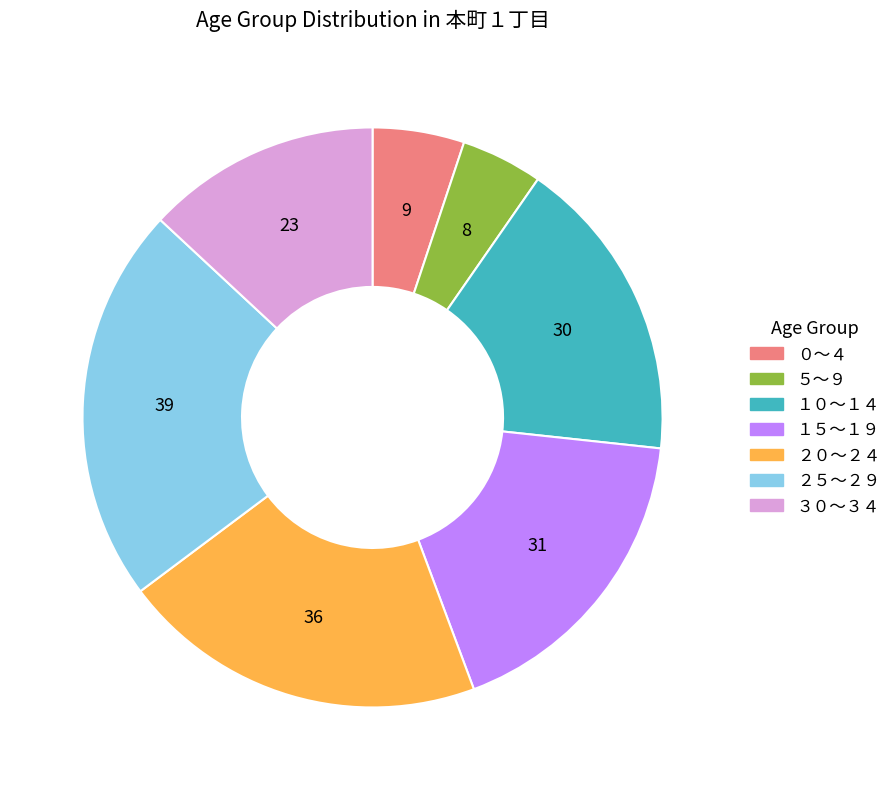

Count the number of slices in the pie.

7